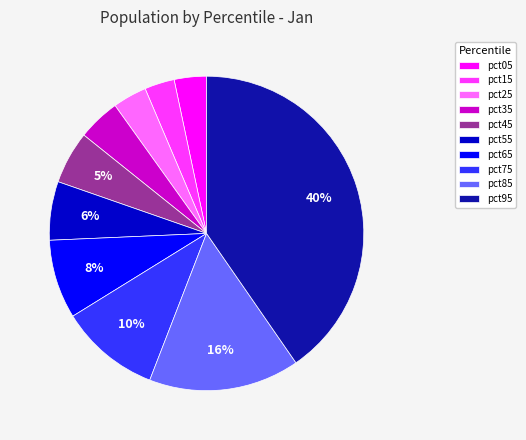

The pct45 slice represents 1% of the pie. True or false?

False